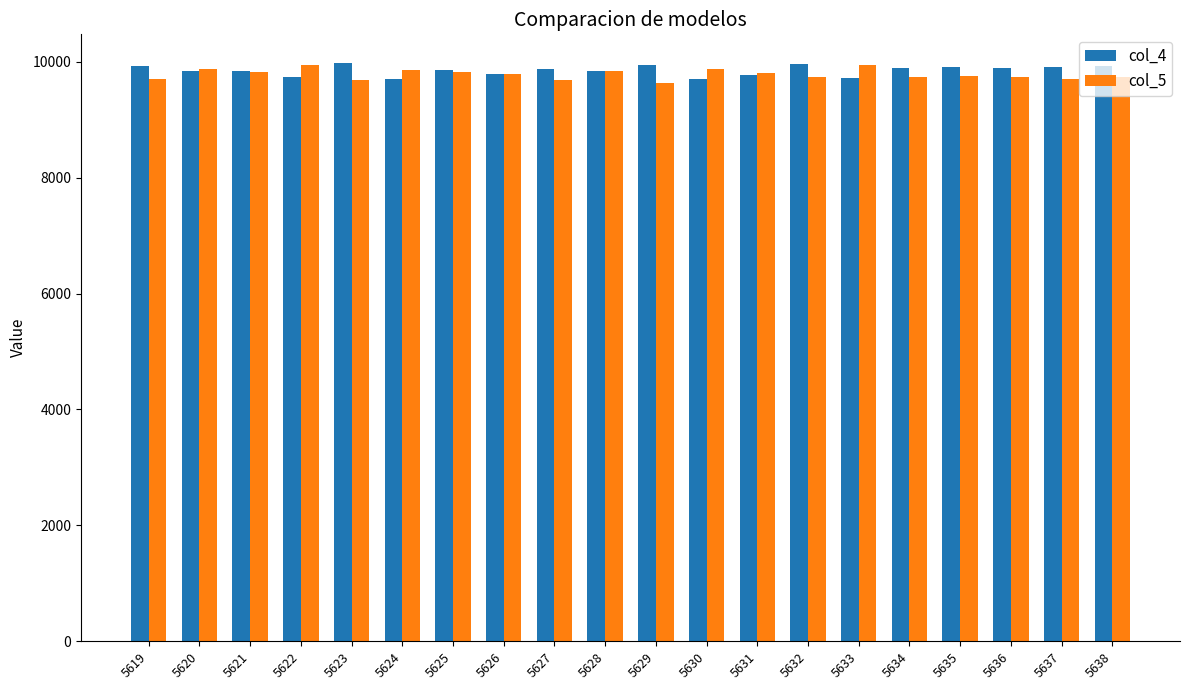

What is the lowest value of the col_4 series?

9695